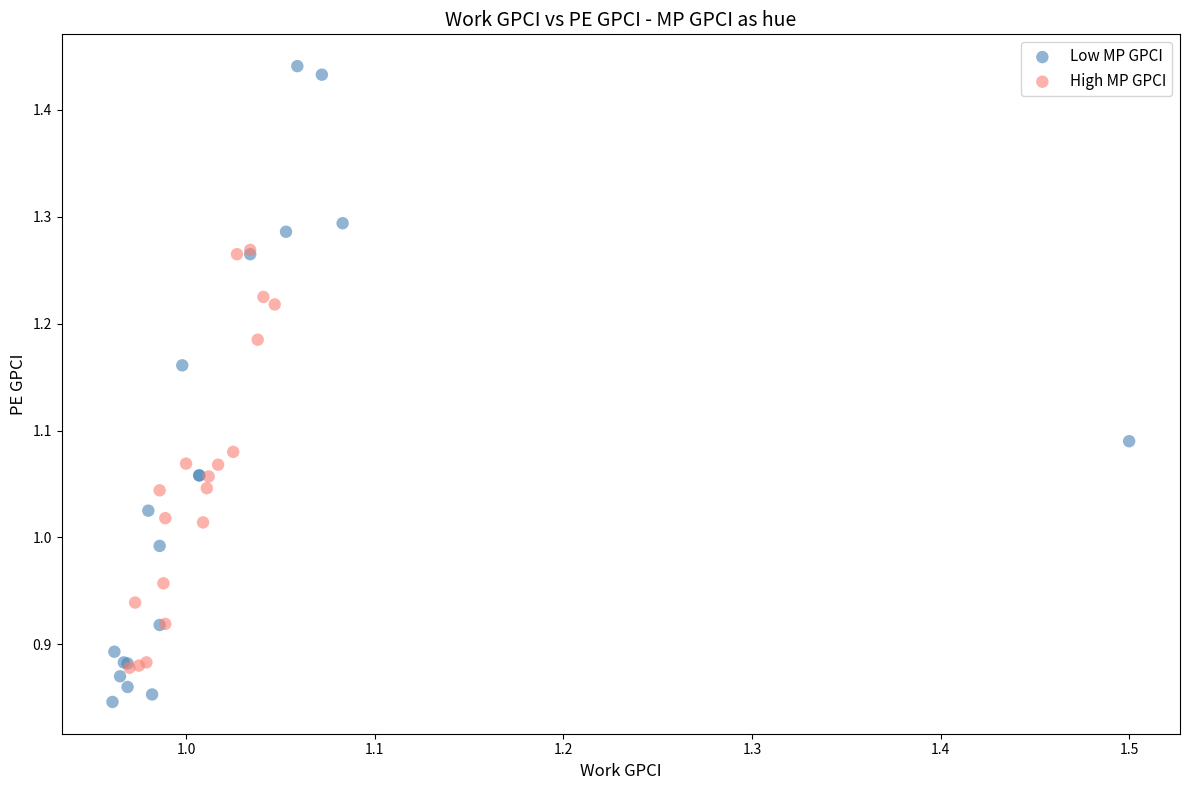

Which series reaches the maximum Y coordinate?

Low MP GPCI